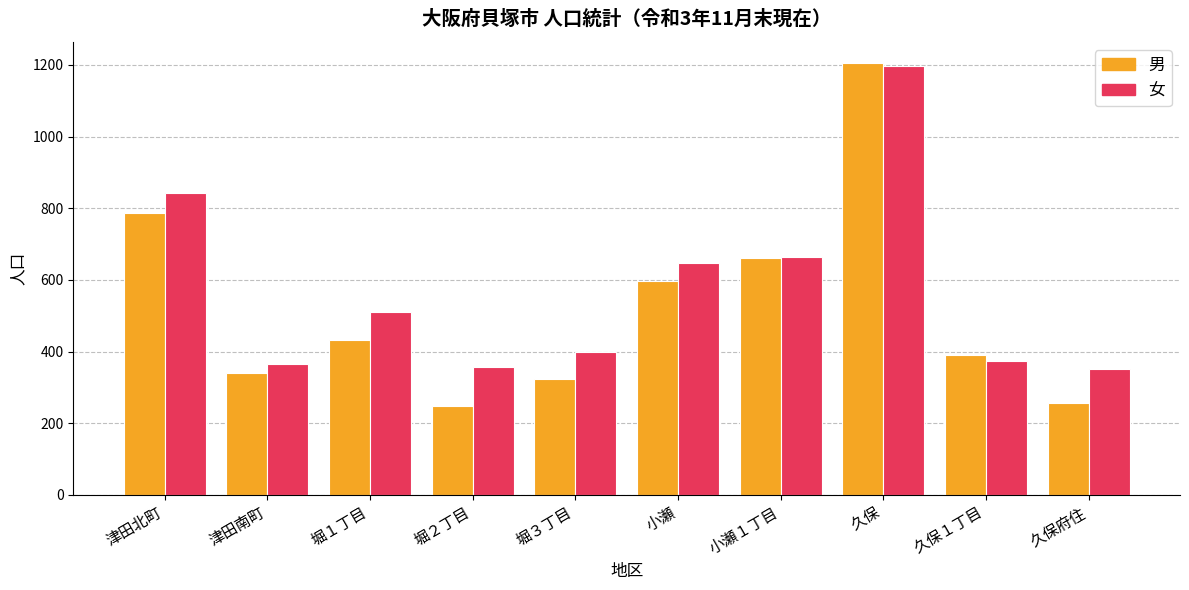

Which category has the highest value across all series?

久保